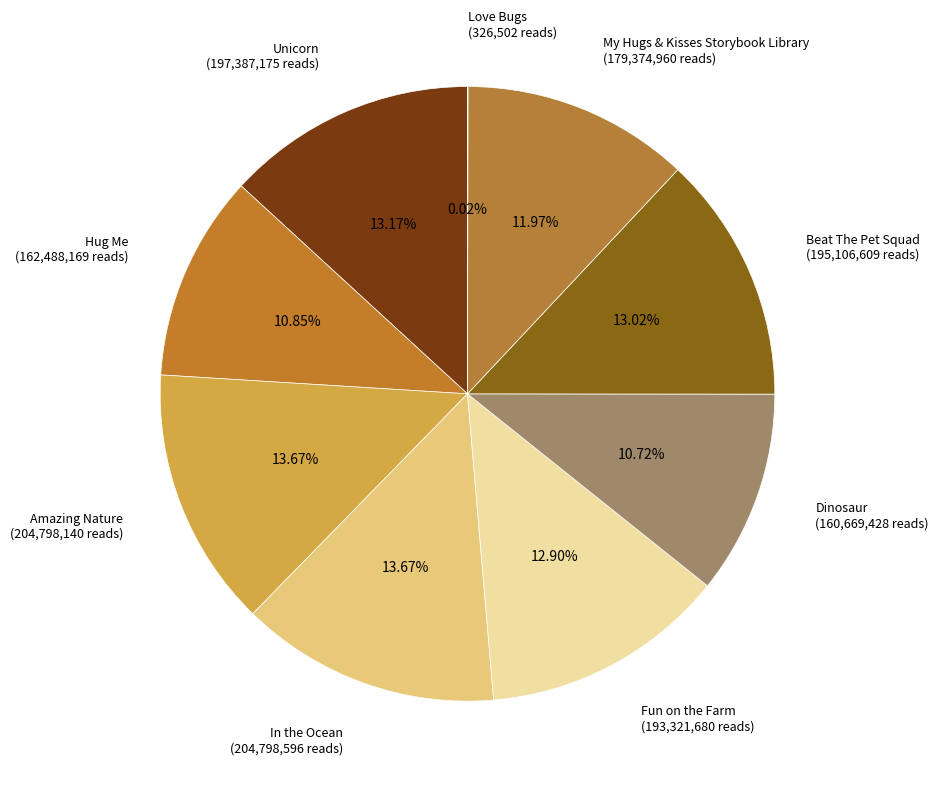

Which has a higher value, In the Ocean or Fun on the Farm?

In the Ocean